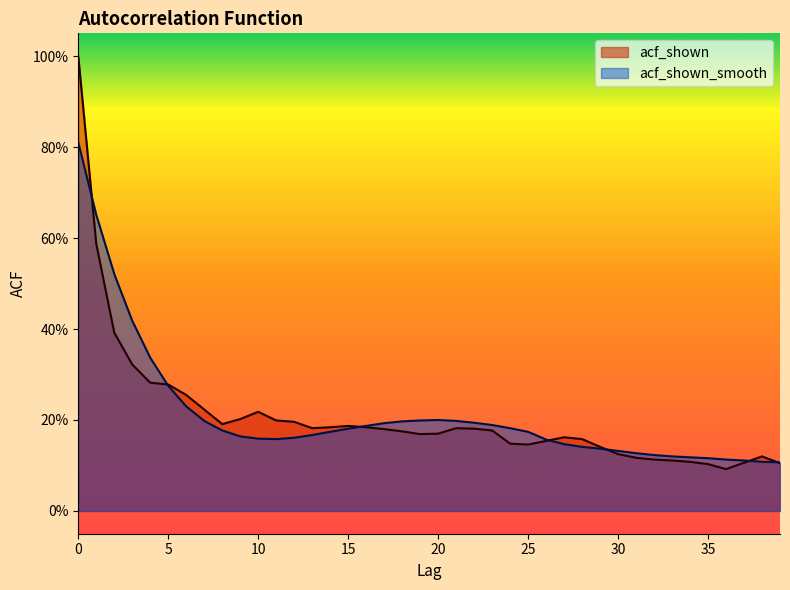

Reading left to right, extract all data points from this chart.

acf_shown: 1.0	0.6	0.4	0.3	0.3	0.3	0.3	0.2	0.2	0.2	0.2	0.2	0.2	0.2	0.2	0.2	0.2	0.2	0.2	0.2	0.2	0.2	0.2	0.2	0.1	0.1	0.2	0.2	0.2	0.1	0.1	0.1	0.1	0.1	0.1	0.1	0.1	0.1	0.1	0.1
acf_shown_smooth: 0.8	0.7	0.5	0.4	0.3	0.3	0.2	0.2	0.2	0.2	0.2	0.2	0.2	0.2	0.2	0.2	0.2	0.2	0.2	0.2	0.2	0.2	0.2	0.2	0.2	0.2	0.2	0.1	0.1	0.1	0.1	0.1	0.1	0.1	0.1	0.1	0.1	0.1	0.1	0.1